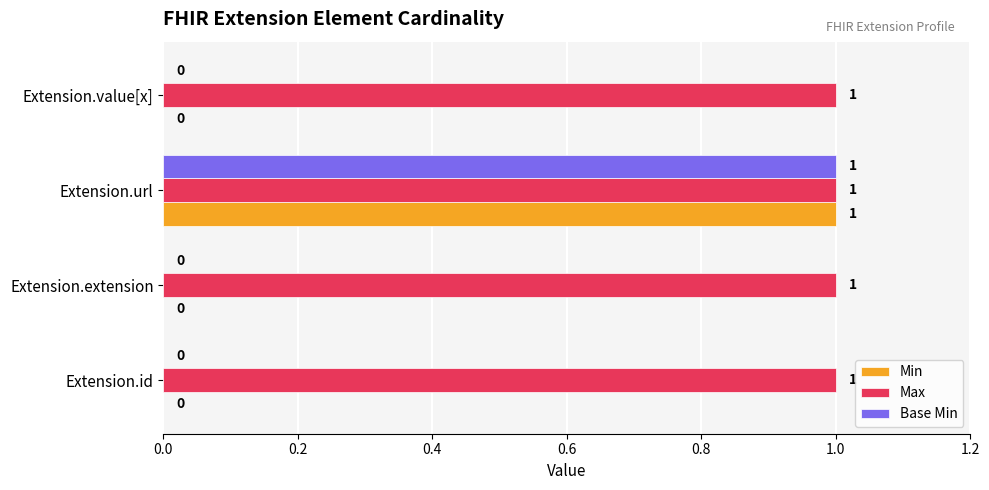

Which series has the largest total across all categories?

Max